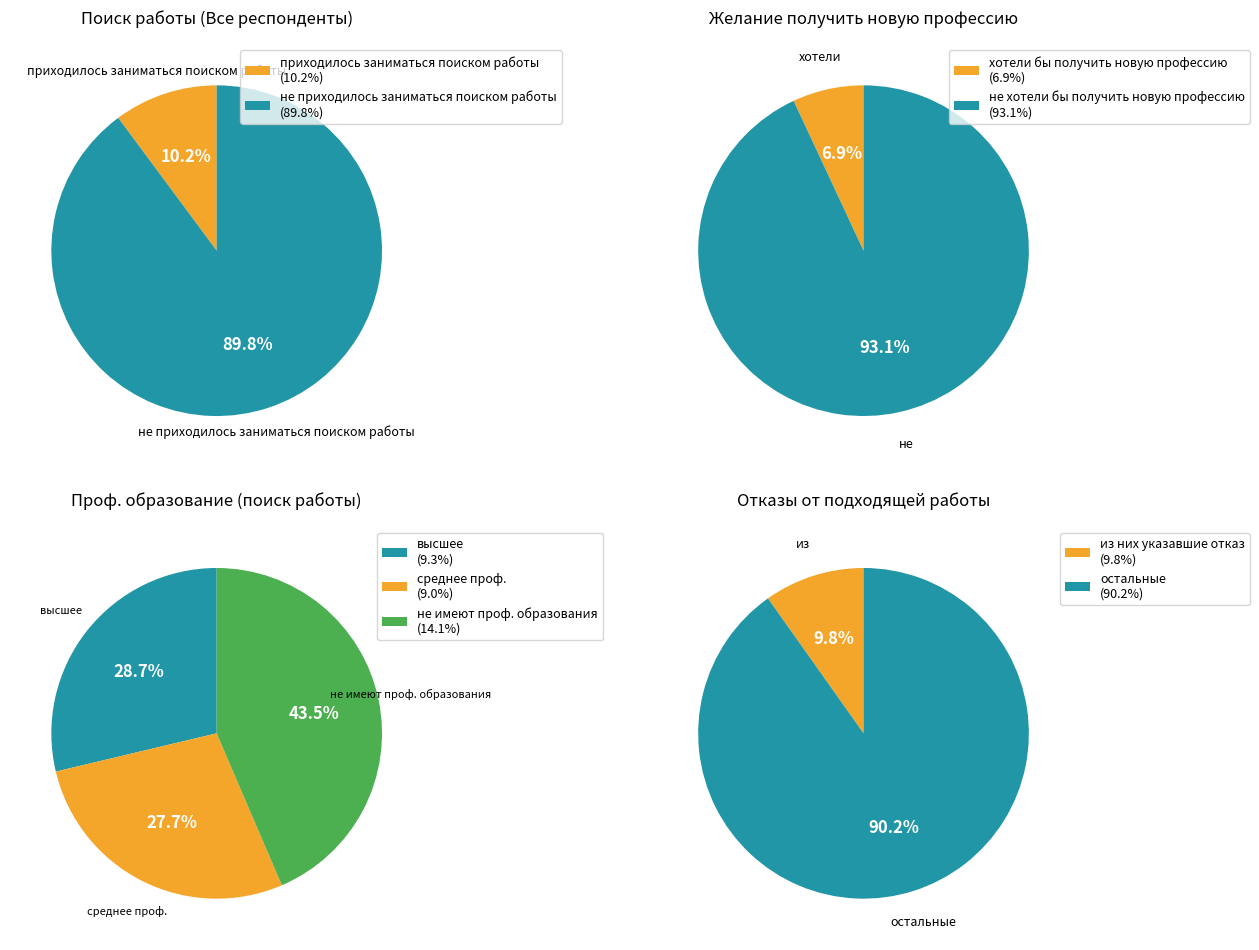

How many segments does this pie chart have?

2